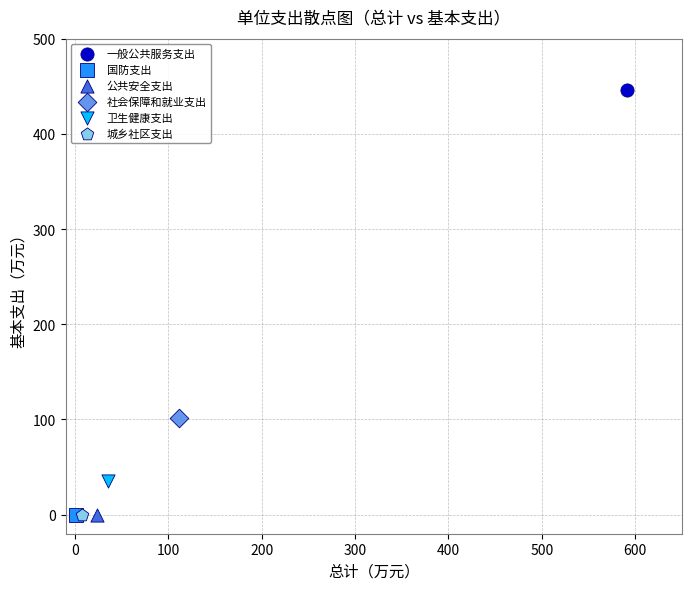

What are all the series names shown in the legend?

一般公共服务支出, 国防支出, 公共安全支出, 社会保障和就业支出, 卫生健康支出, 城乡社区支出